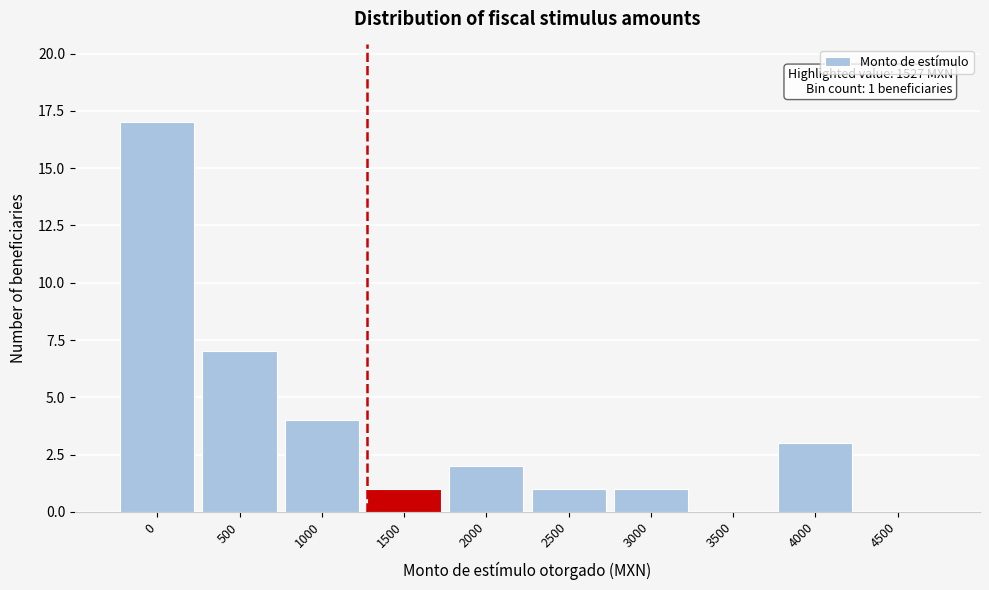

Reading left to right, what are all the values shown in this chart?

0=17	500=7	1000=4	1500=1	2000=2	2500=1	3000=1	3500=0	4000=3	4500=0